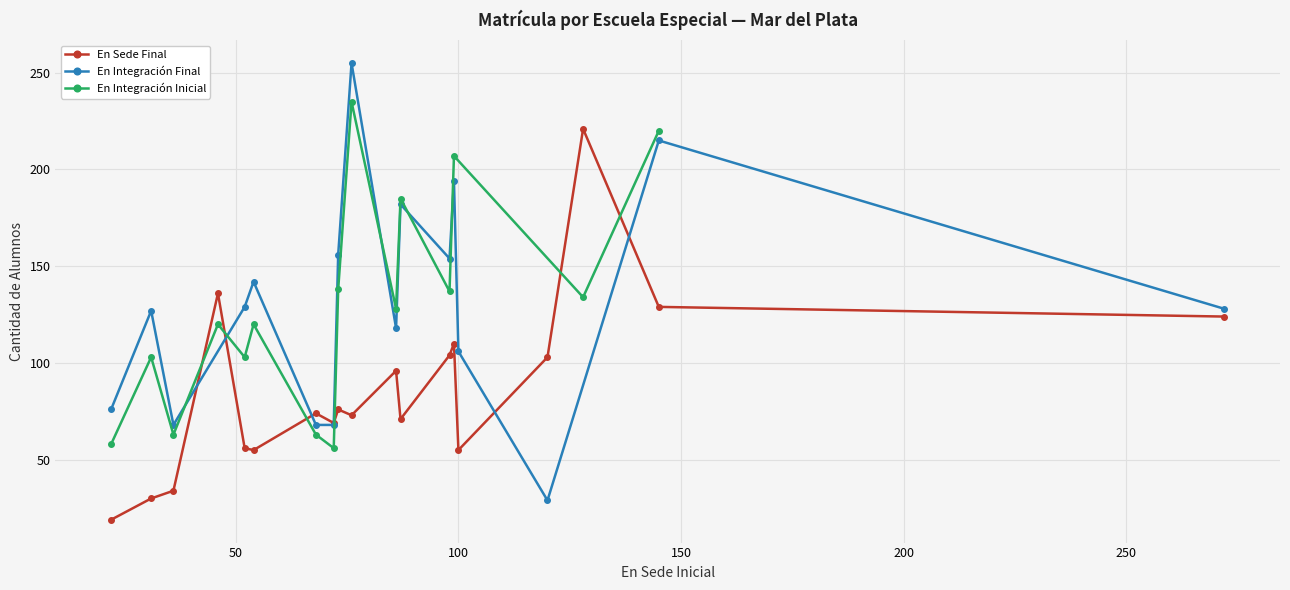

What is the value of the En Sede Final point at the 16th from the left?

103